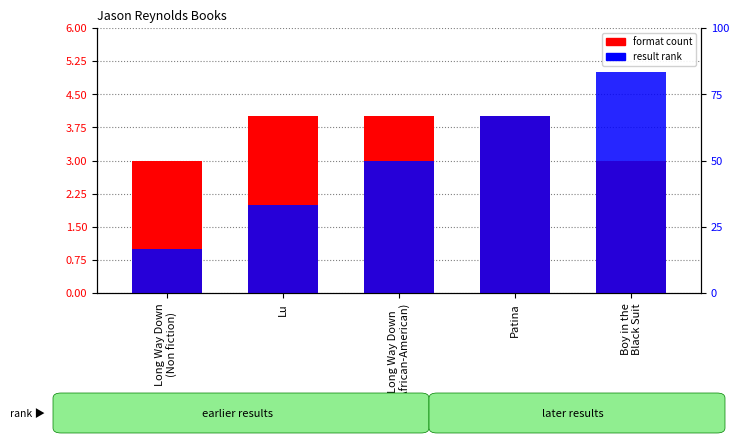

Is it true that format count equals 4 at Patina?

True